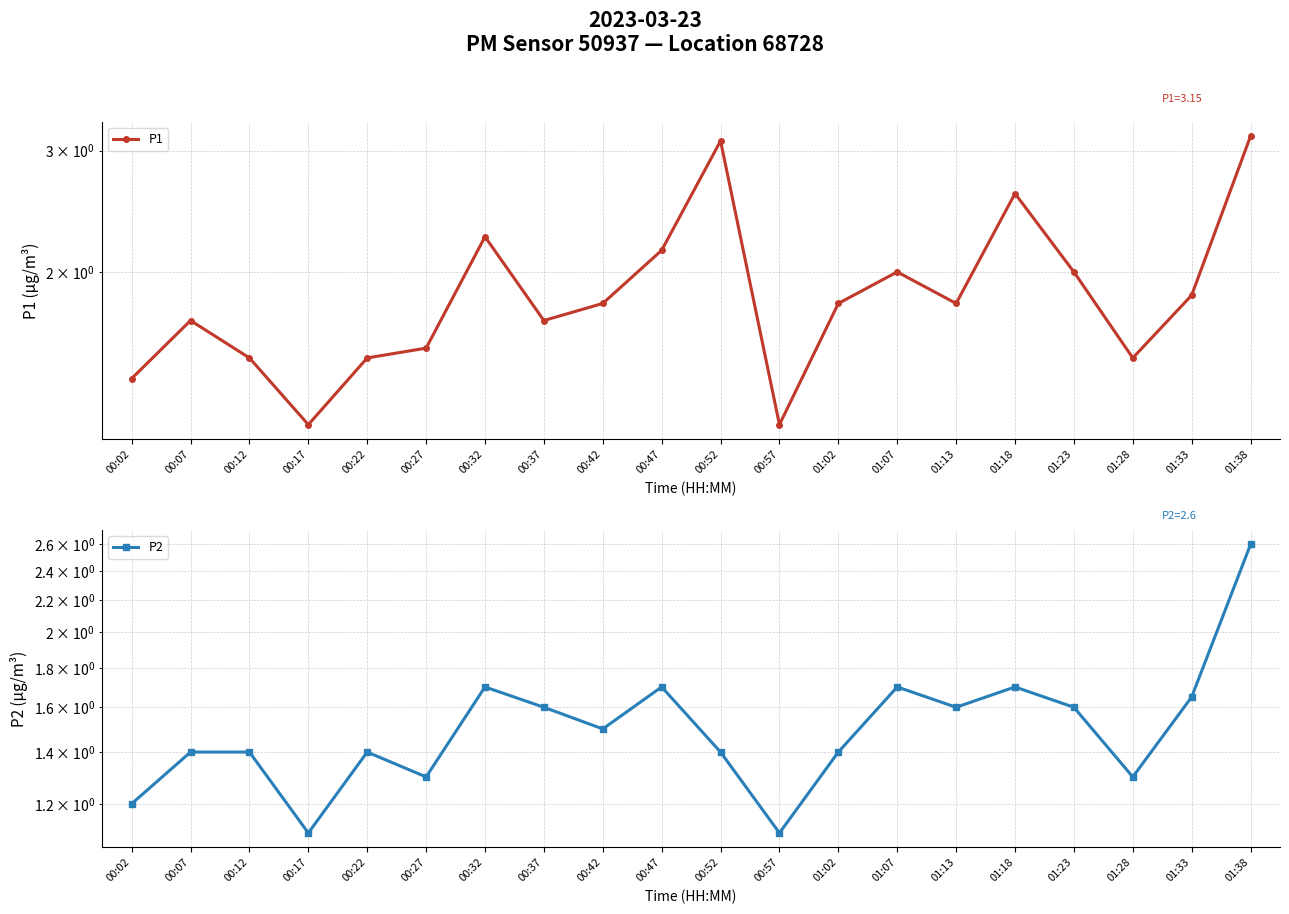

How many lines are shown in the chart?

2